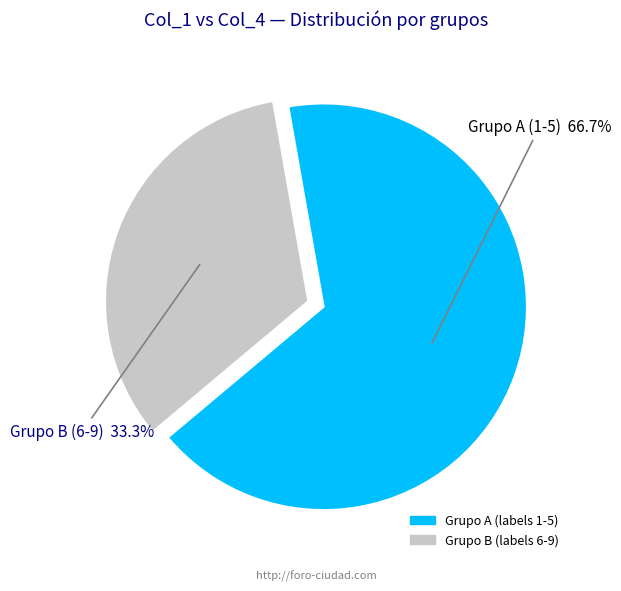

What is the largest slice in the pie chart?

Grupo A (1-5)